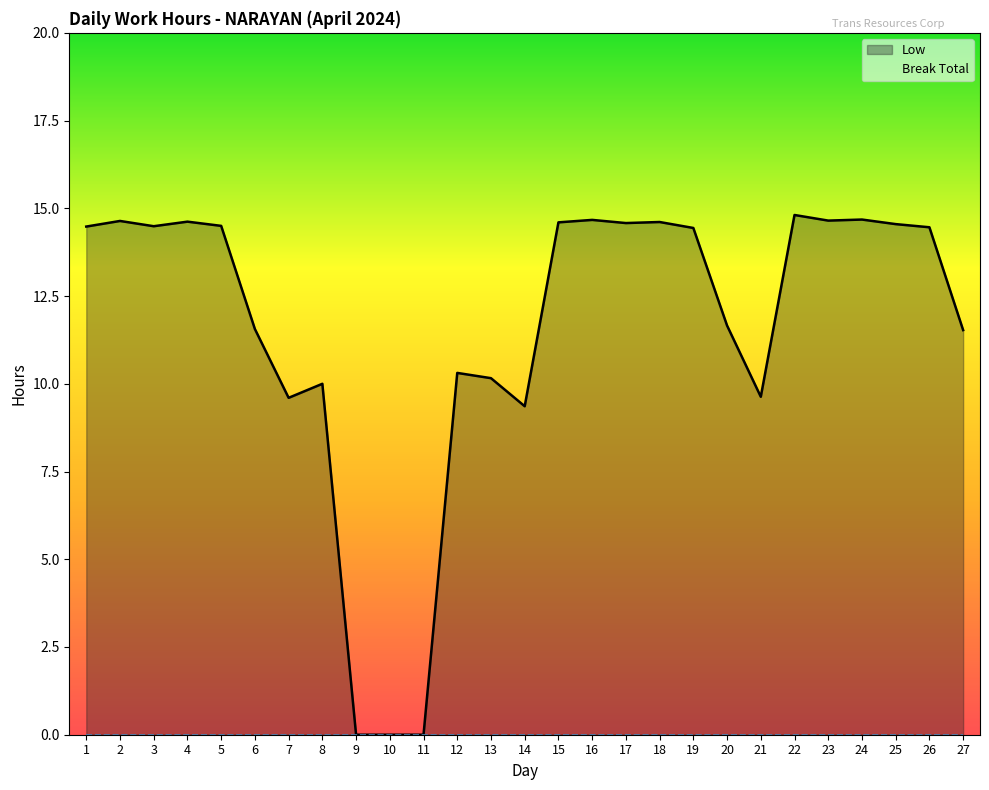

What is the ratio of the value at 26 to the value at 13?

1.4